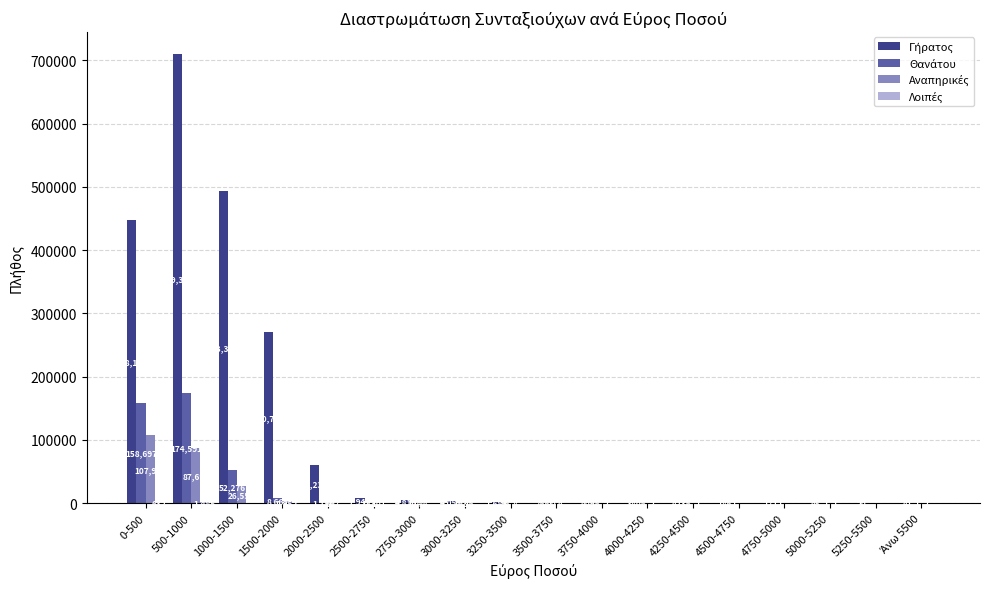

What is the total value across all series at 2500-2750?

8225